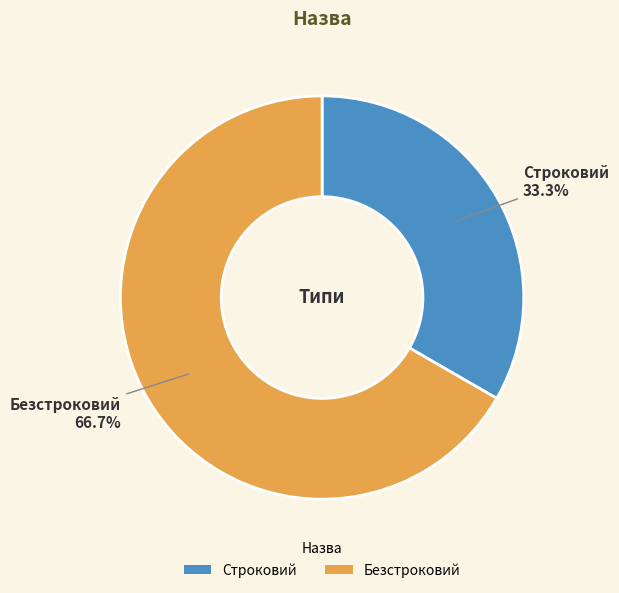

Approximately how many times larger is the value at Строковий compared to Безстроковий?

0.5